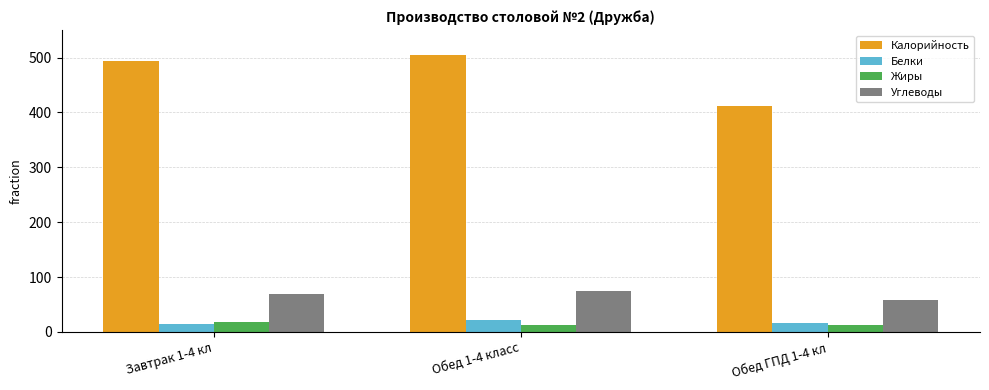

What is the difference between the Углеводы values at Завтрак 1-4 кл and Обед 1-4 класс?

5